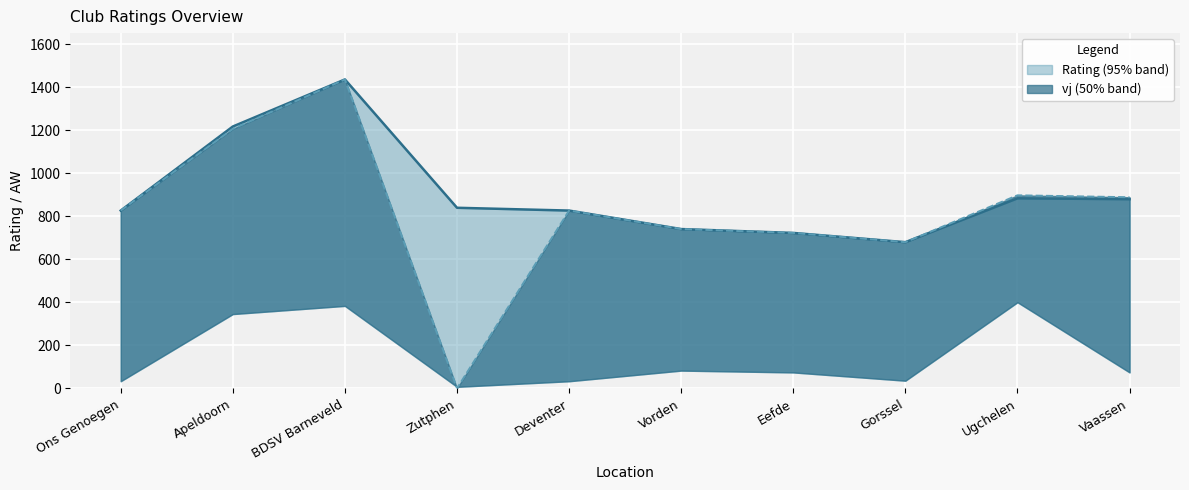

Where is Rating nearest to the value 1058?

Apeldoorn